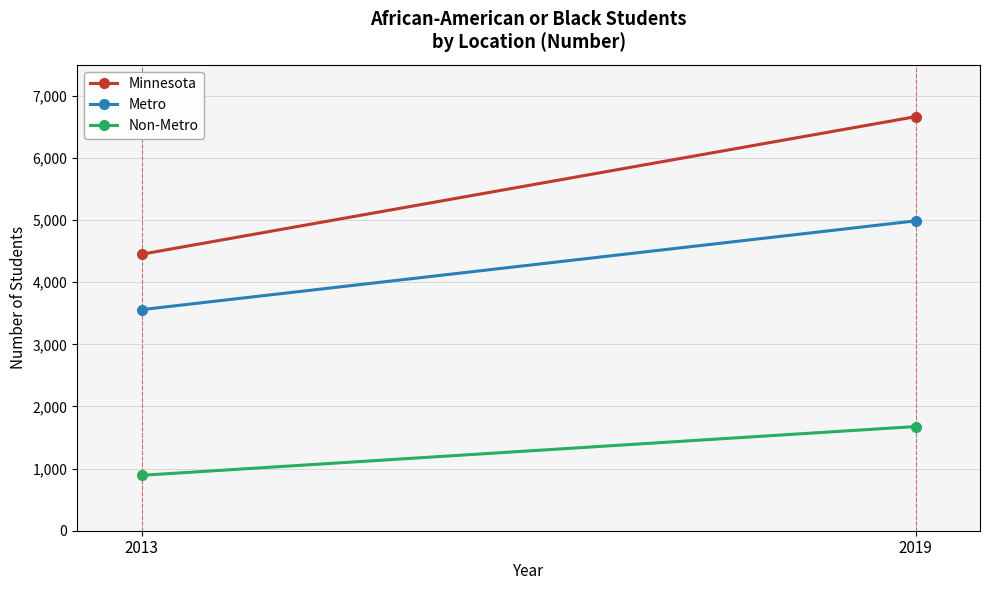

The Metro series shows 4988 at 2019. True or false?

True